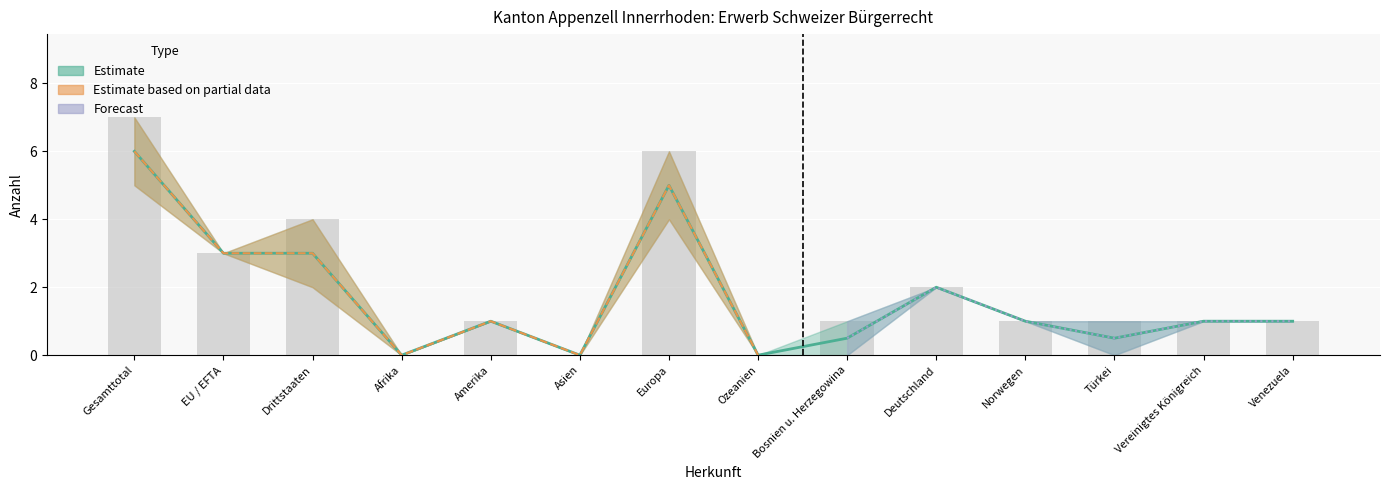

True or false: Total Einbürgerungen (Frauen) has a value of 8.2 at Gesamttotal.

False